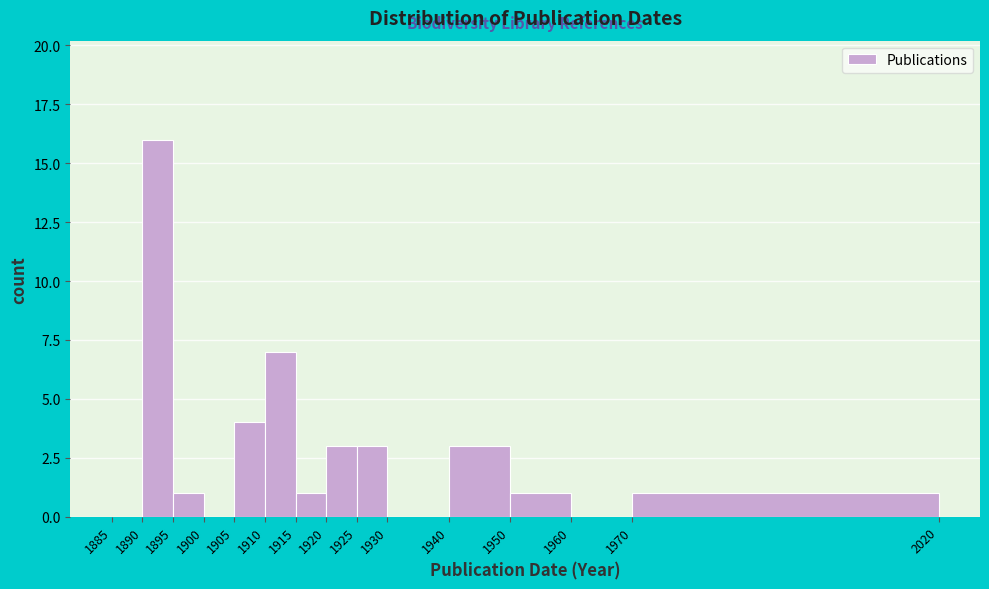

Reading left to right, transcribe this chart: for each bar, give the range it covers on the x-axis and its height. The values are not printed on the chart, so give them approximately, as read against the axis.

1885 to 1890: 0
1890 to 1895: 16
1895 to 1900: 1
1900 to 1905: 0
1905 to 1910: 4
1910 to 1915: 7
1915 to 1920: 1
1920 to 1925: 3
1925 to 1930: 3
1930 to 1940: 0
1940 to 1950: 3
1950 to 1960: 1
1960 to 1970: 0
1970 to 2020: 1